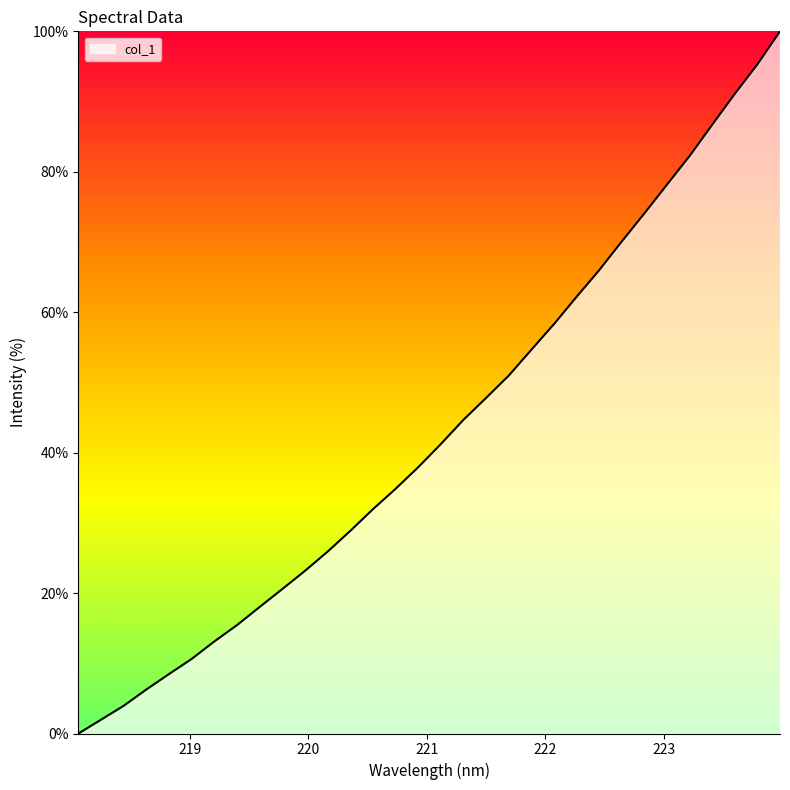

What is the greatest value displayed?

100.0